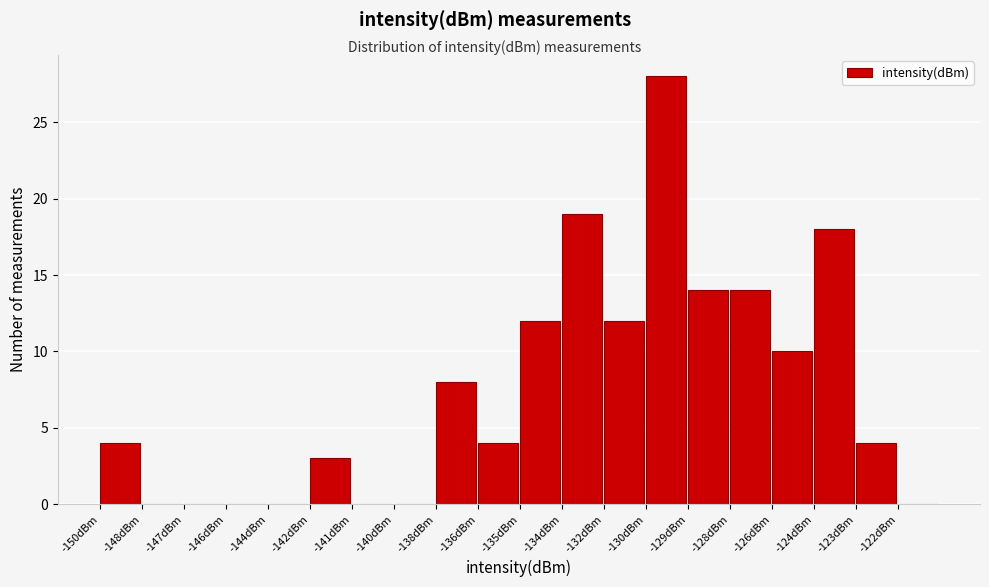

Reading left to right, what are all the values shown in this chart?

-150dBm=4	-148dBm=0	-147dBm=0	-146dBm=0	-144dBm=0	-142dBm=3	-141dBm=0	-140dBm=0	-138dBm=8	-136dBm=4	-135dBm=12	-134dBm=19	-132dBm=12	-130dBm=28	-129dBm=14	-128dBm=14	-126dBm=10	-124dBm=18	-123dBm=4	-122dBm=0